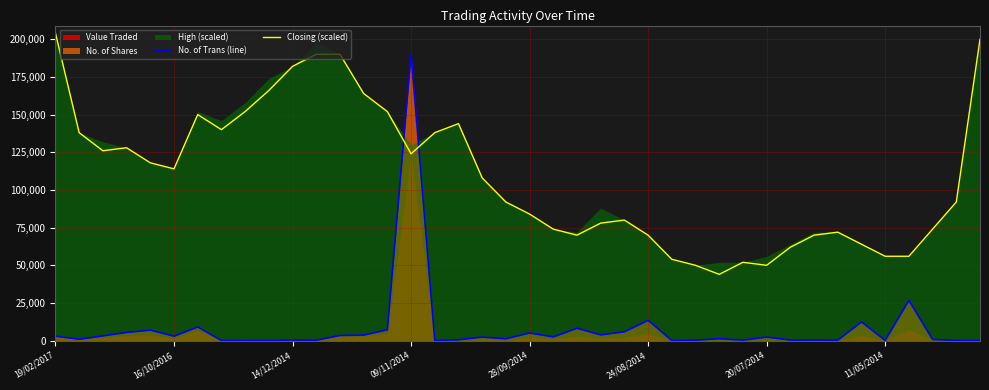

After their last crossing, which series has the higher values: No. of Trans (line) or Closing (scaled)?

Closing (scaled)